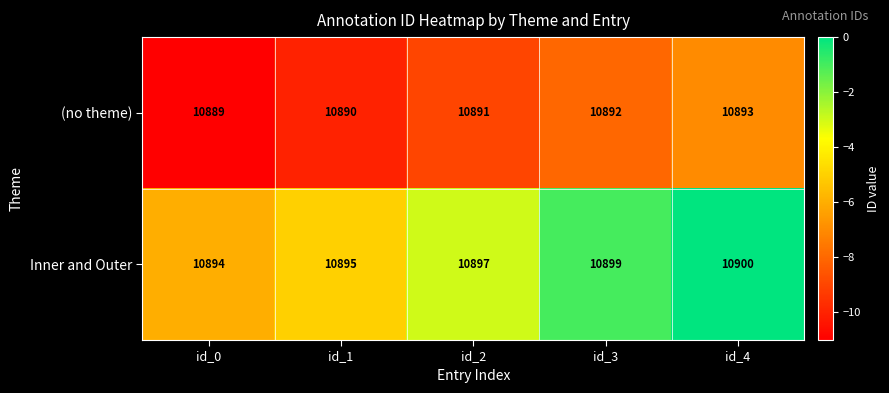

At which label is (no theme) closest to 10891?

id_2